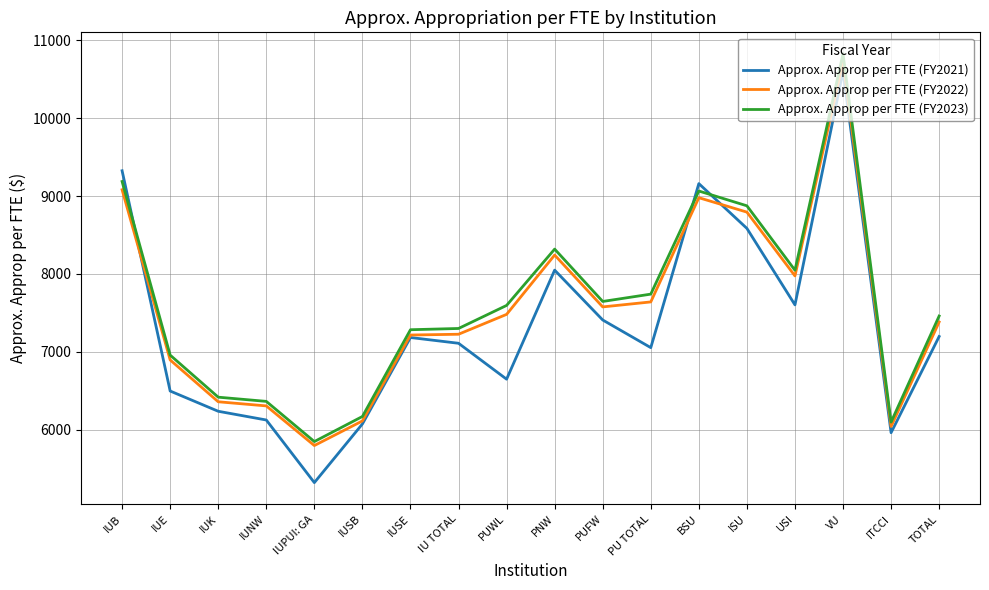

How many times do Approx. Approp per FTE (FY2023) and Approx. Approp per FTE (FY2021) cross each other?

3